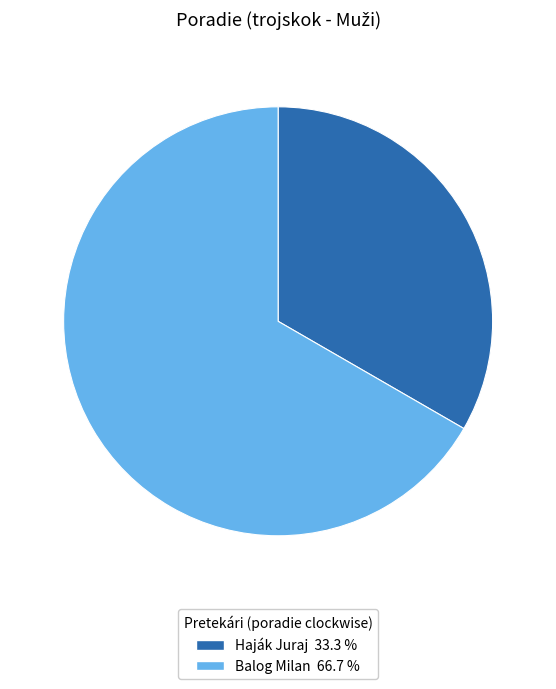

Which has a higher value, Balog Milan or Haják Juraj?

Balog Milan